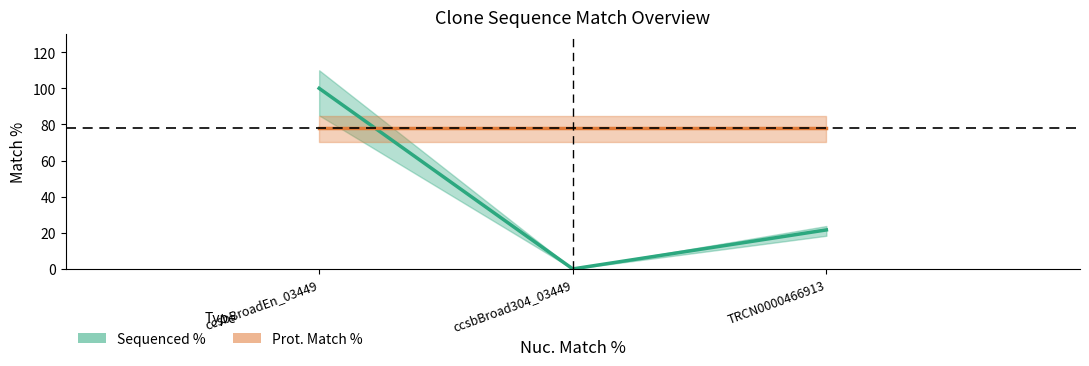

How many values are above zero?

2